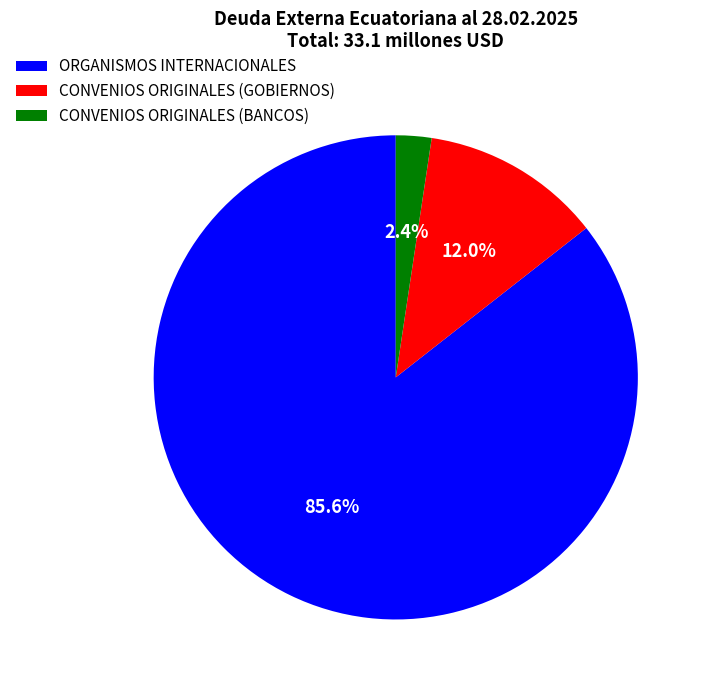

Which category accounts for the majority?

ORGANISMOS INTERNACIONALES